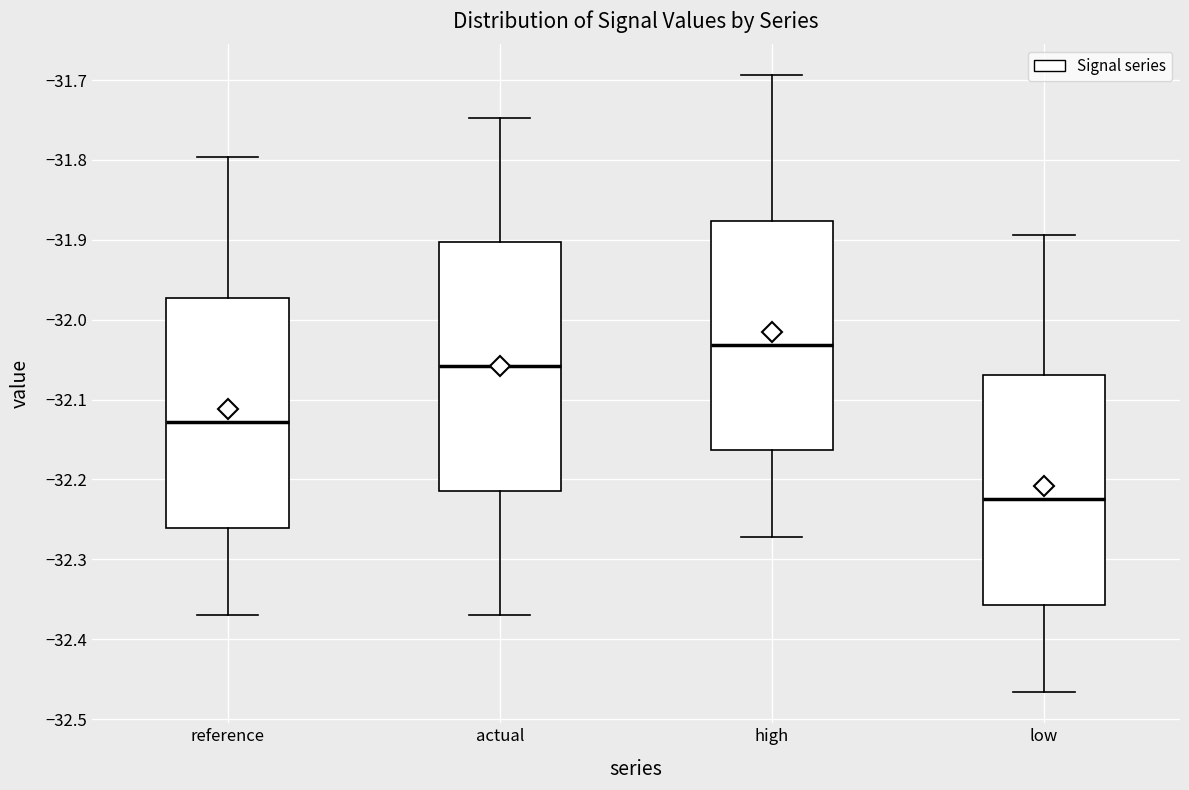

Which box is the tallest, from its lower edge to its upper edge?

actual